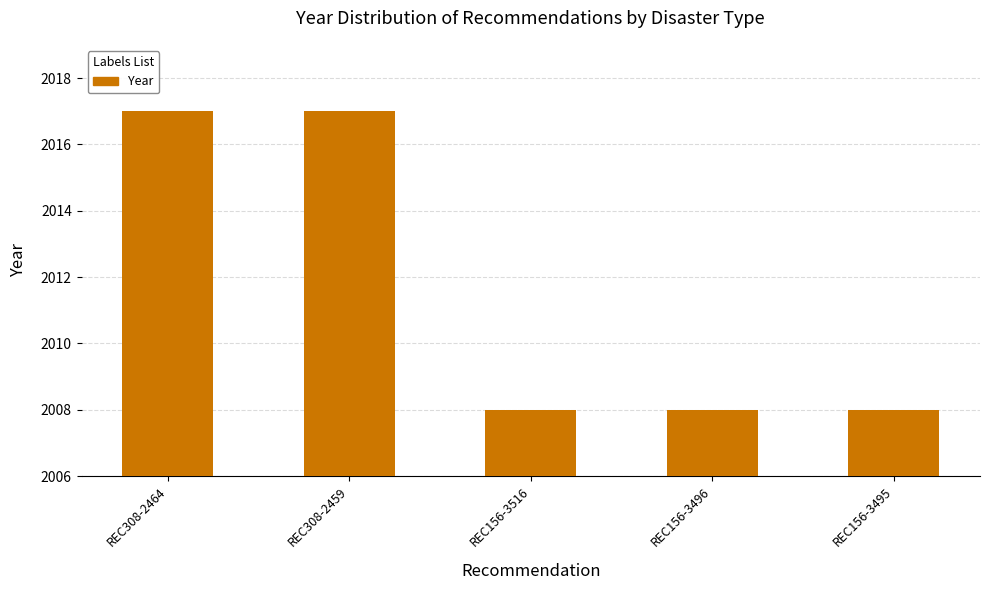

What is the difference between the maximum and minimum values?

9